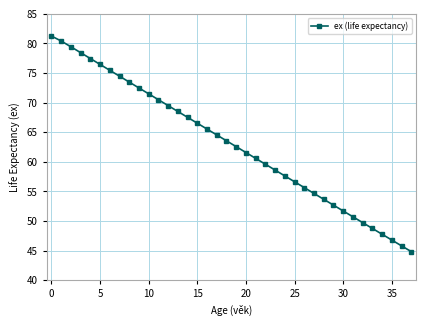

What is the value of the 37th point from the left?

45.8